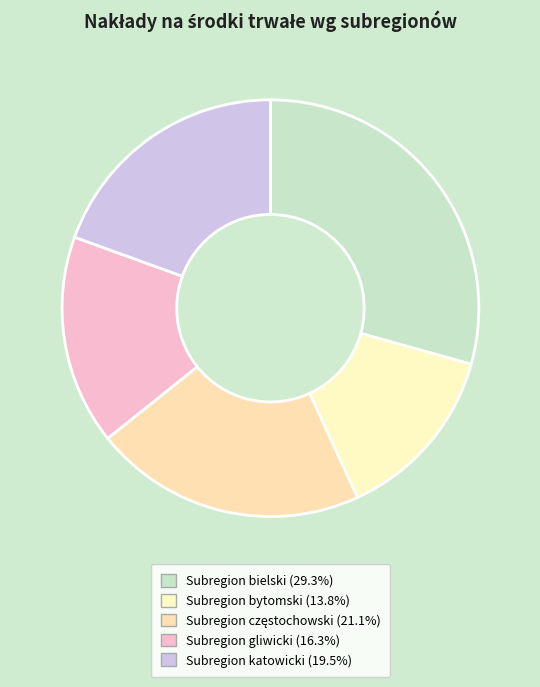

Which category has the smallest portion of the pie?

Subregion bytomski